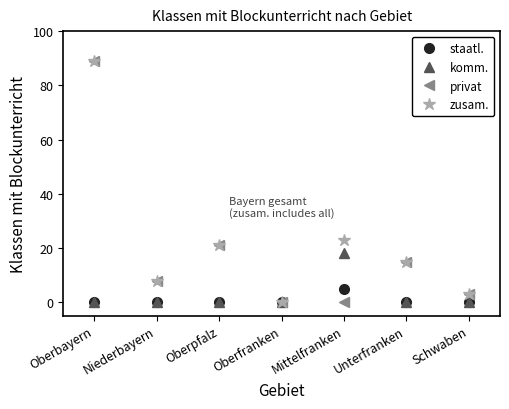

At how many categories does at least one series exceed 11?

4